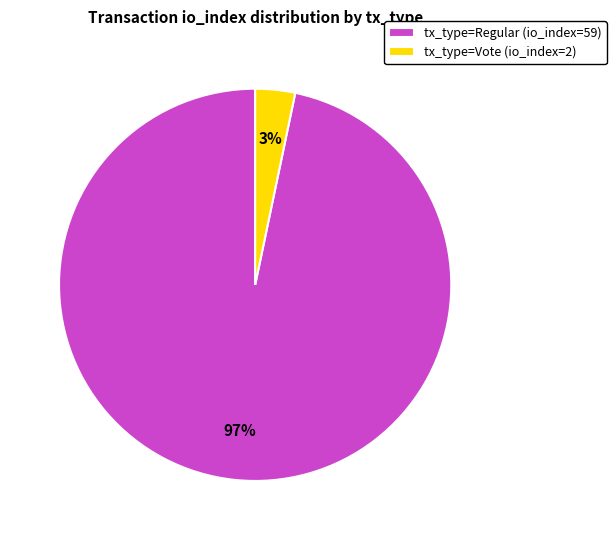

Is there a majority slice in this chart?

Yes